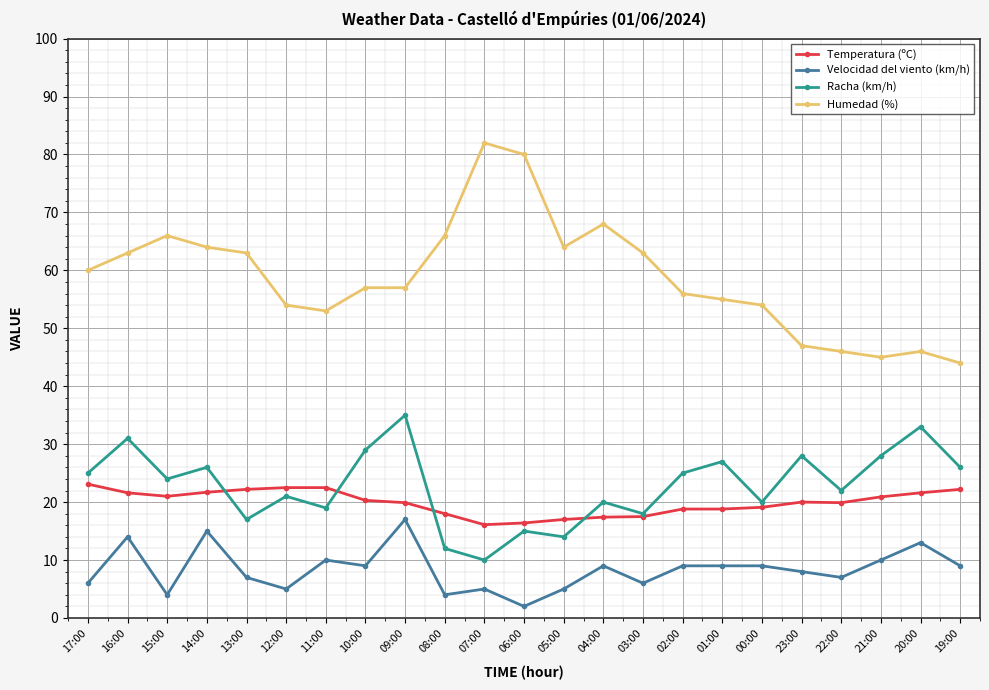

Which series has the widest spread of values?

Humedad (%)